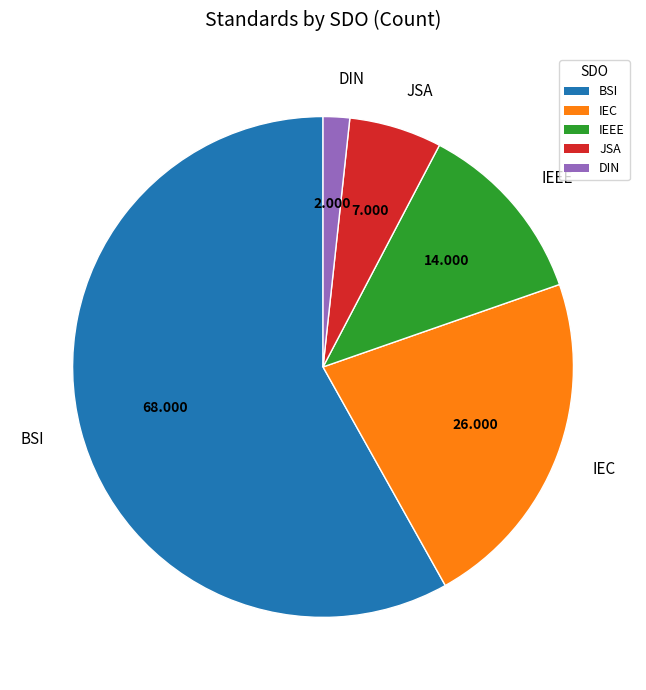

Is the sum of JSA and IEEE greater than half?

No